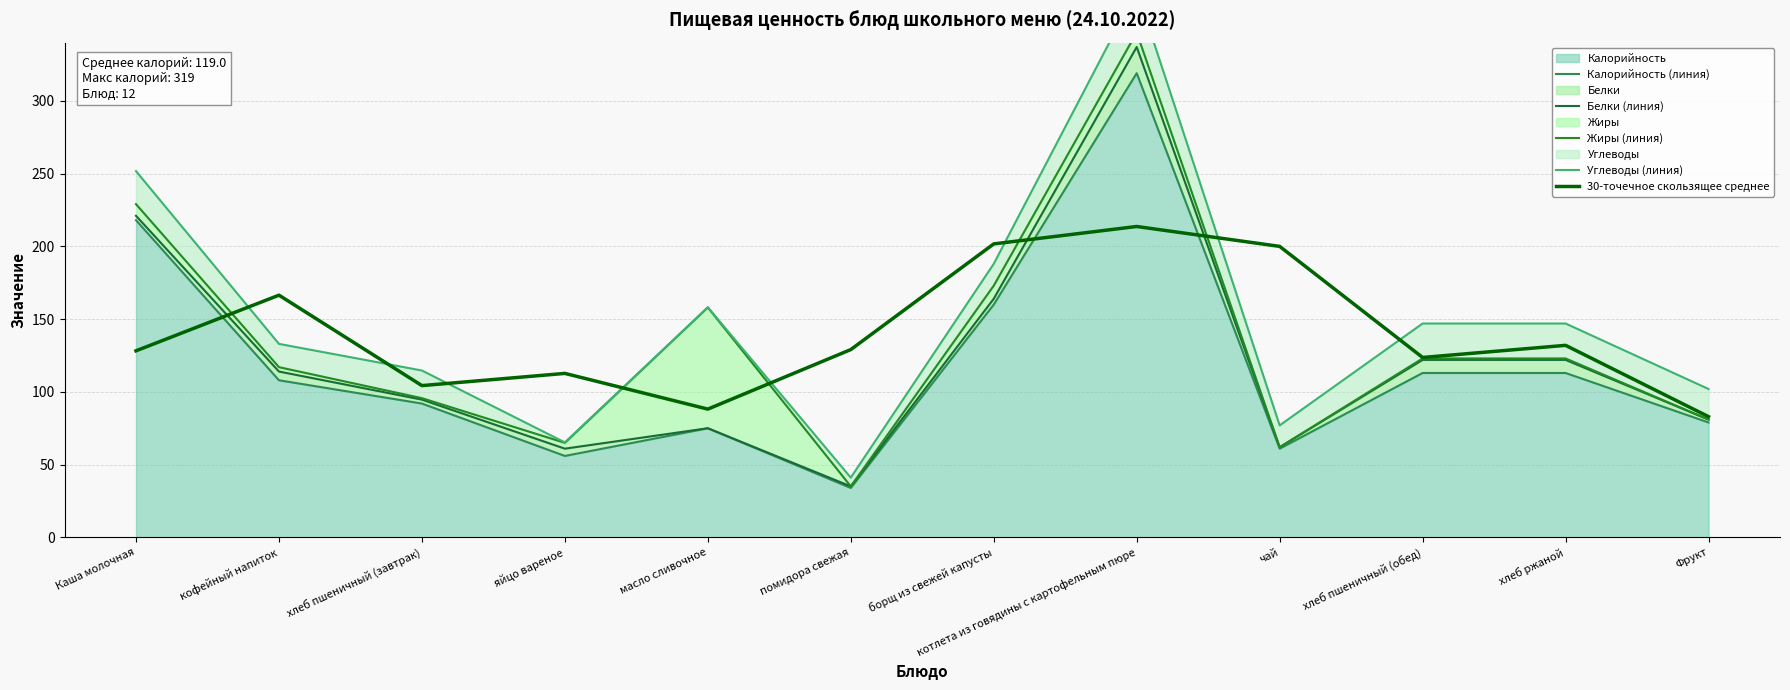

Where is the first local minimum for Калорийность (линия)?

яйцо вареное